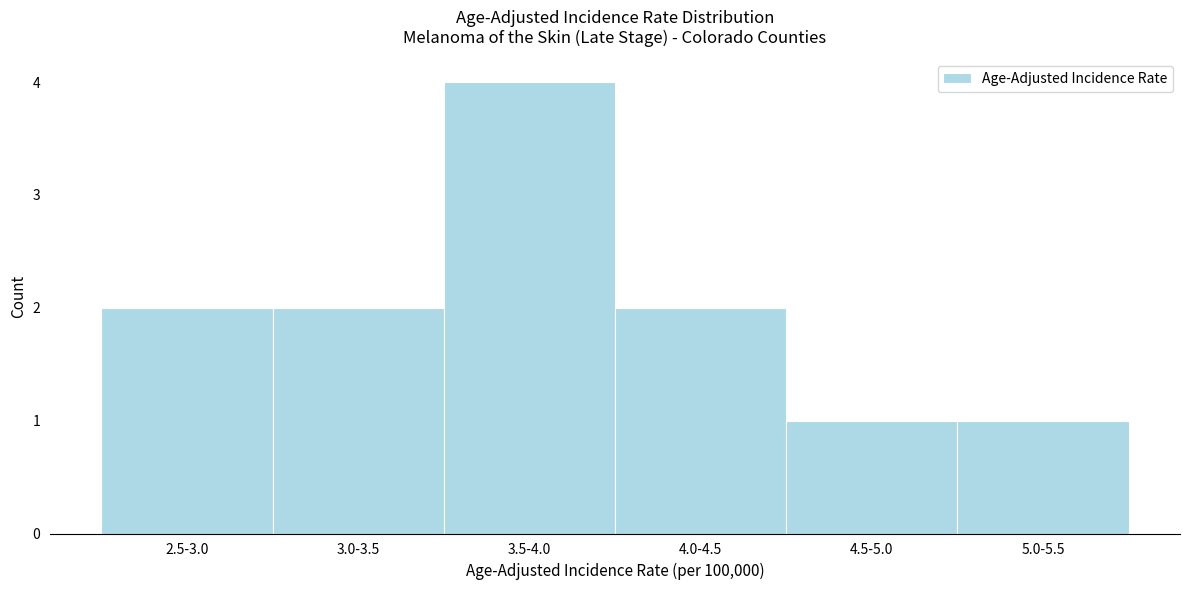

Reading left to right, what are all the values shown in this chart?

2	2	4	2	1	1